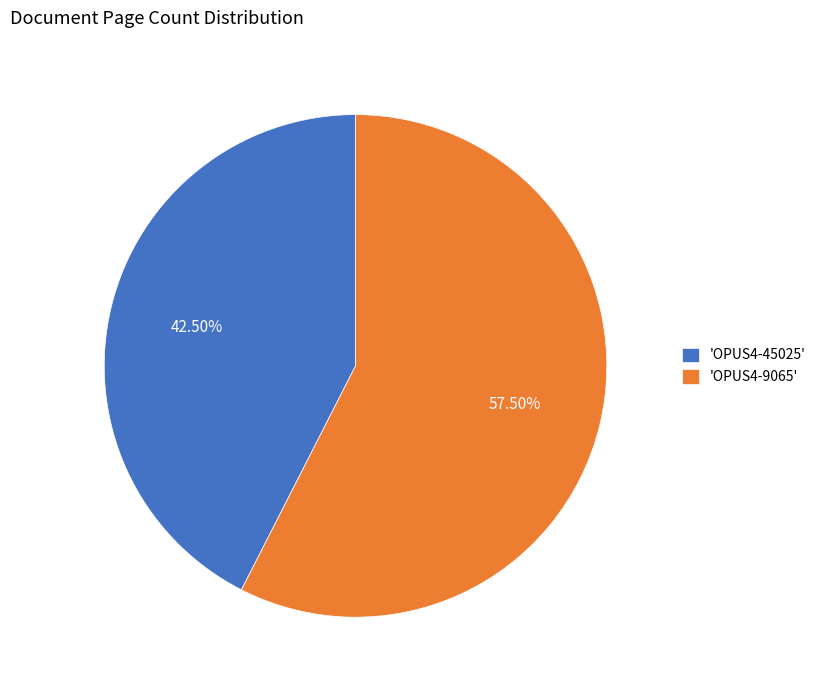

Which category accounts for the majority?

'OPUS4-9065'